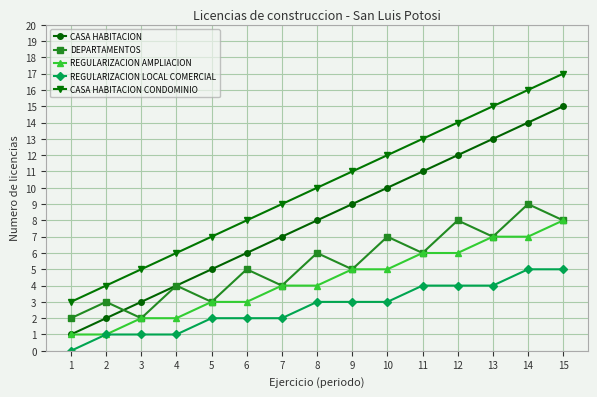

Reading left to right, list all the values displayed in this chart.

CASA HABITACION: 1	2	3	4	5	6	7	8	9	10	11	12	13	14	15
DEPARTAMENTOS: 2	3	2	4	3	5	4	6	5	7	6	8	7	9	8
REGULARIZACION AMPLIACION: 1	1	2	2	3	3	4	4	5	5	6	6	7	7	8
REGULARIZACION LOCAL COMERCIAL: 0	1	1	1	2	2	2	3	3	3	4	4	4	5	5
CASA HABITACION CONDOMINIO: 3	4	5	6	7	8	9	10	11	12	13	14	15	16	17